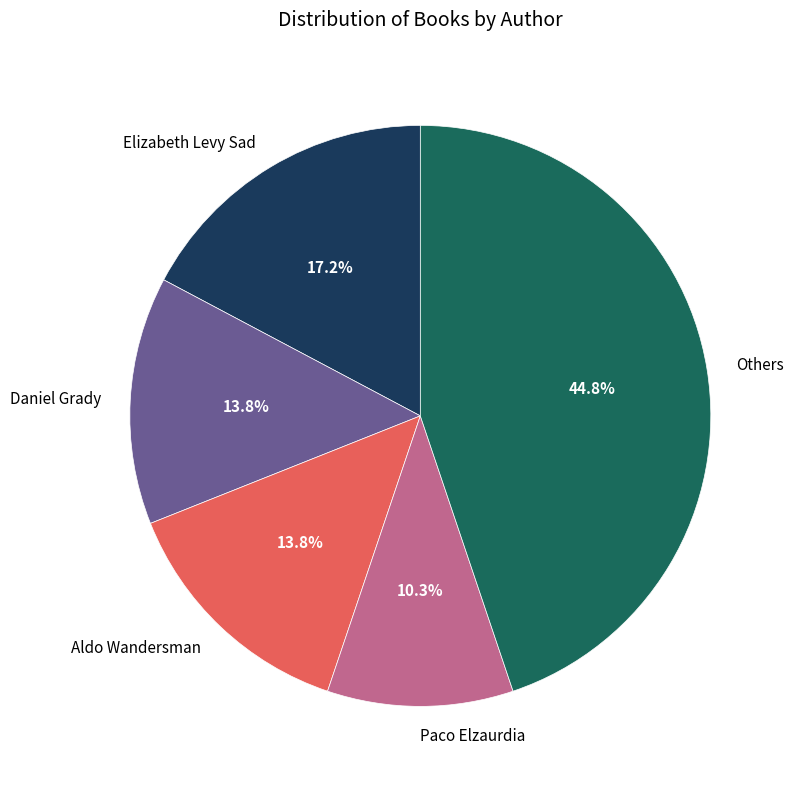

Does Aldo Wandersman represent more than half of the total?

No